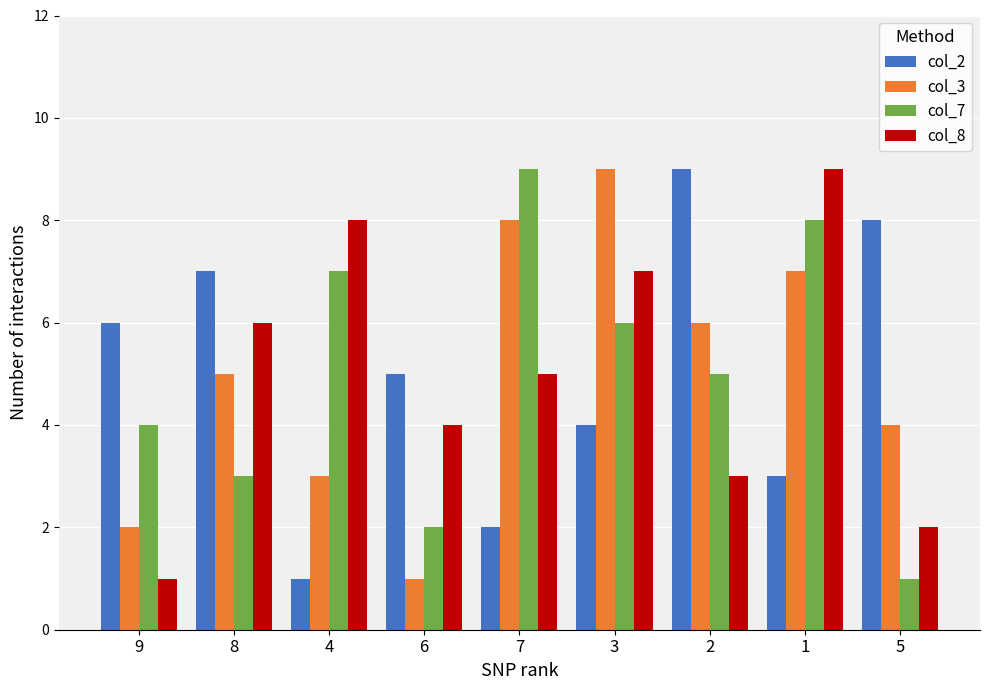

Where does the col_8 series first go above 5?

8